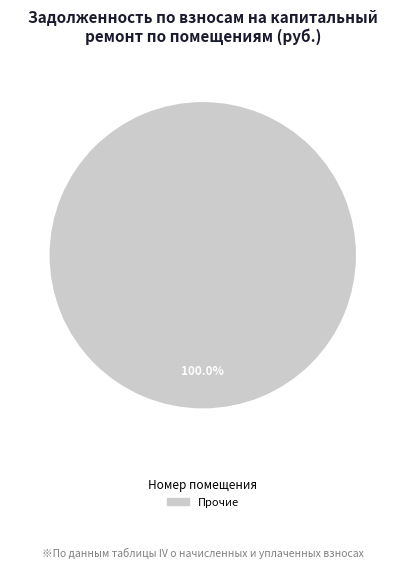

Does any single category account for the majority?

Yes